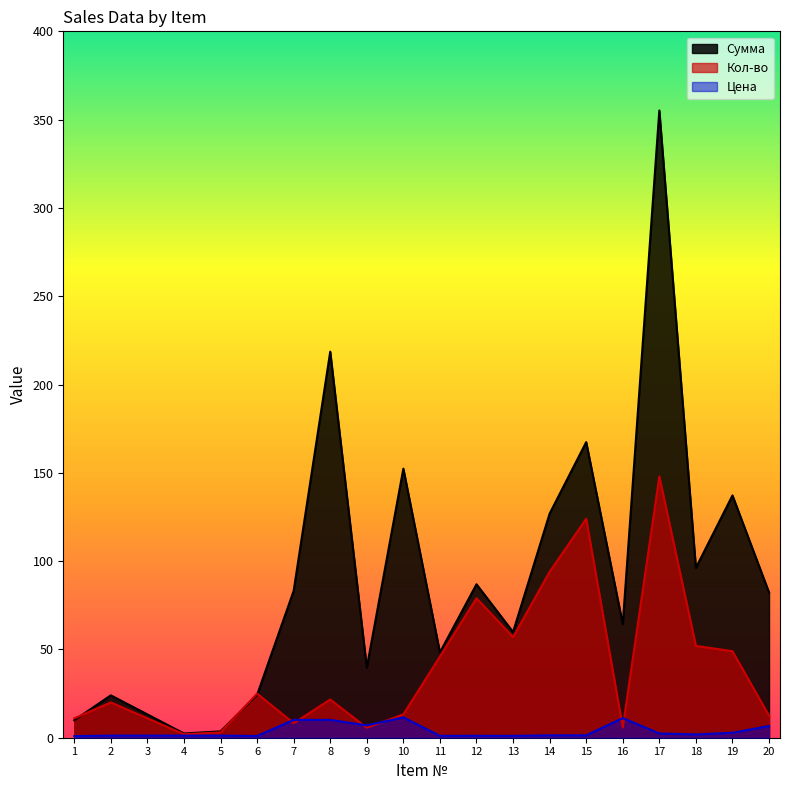

Which category has the highest value across all series?

17